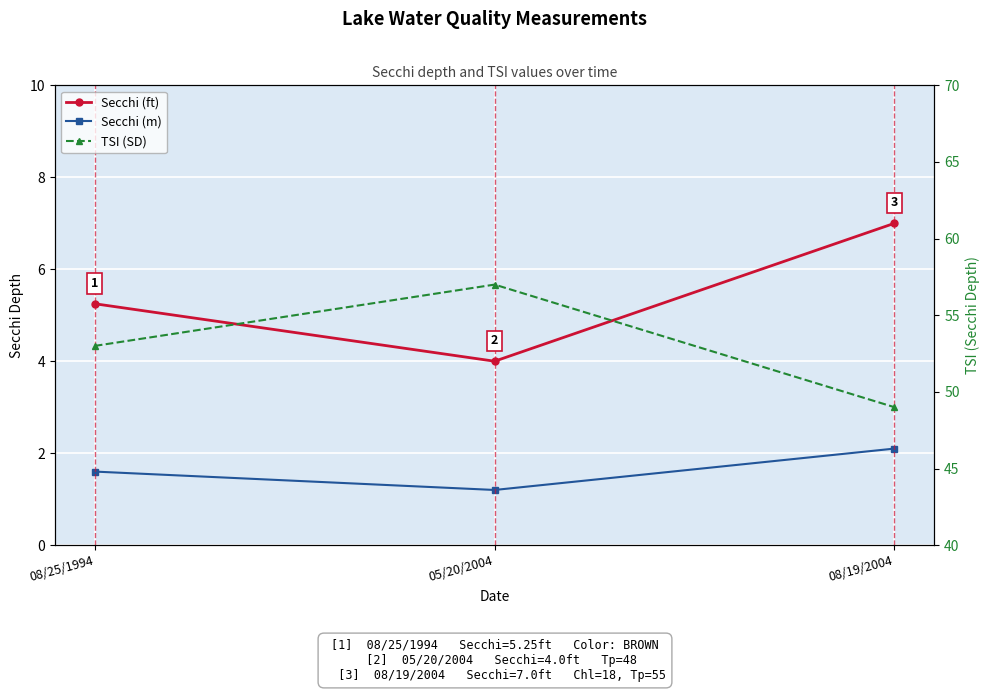

Rank the series by their maximum value, from highest to lowest.

TSI (SD), Secchi (ft), Secchi (m)